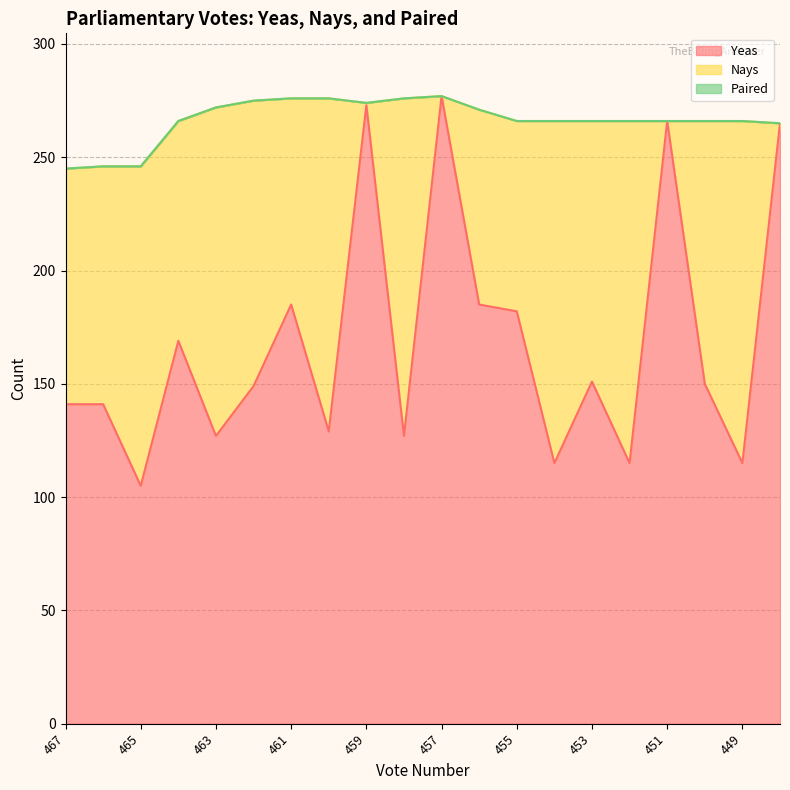

What is the minimum value for Yeas?

105